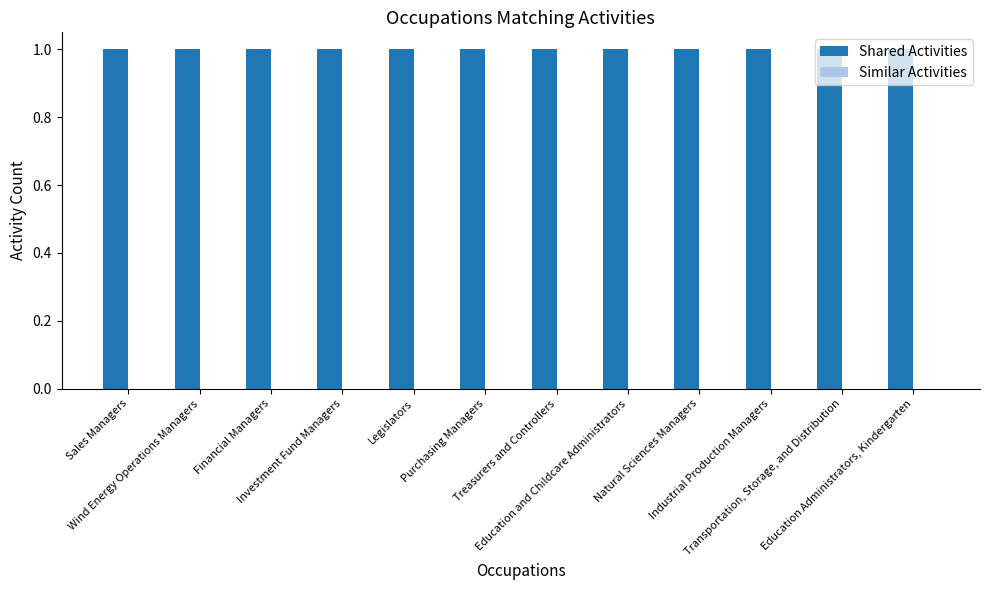

At which category does the chart reach its minimum across all series?

Sales Managers